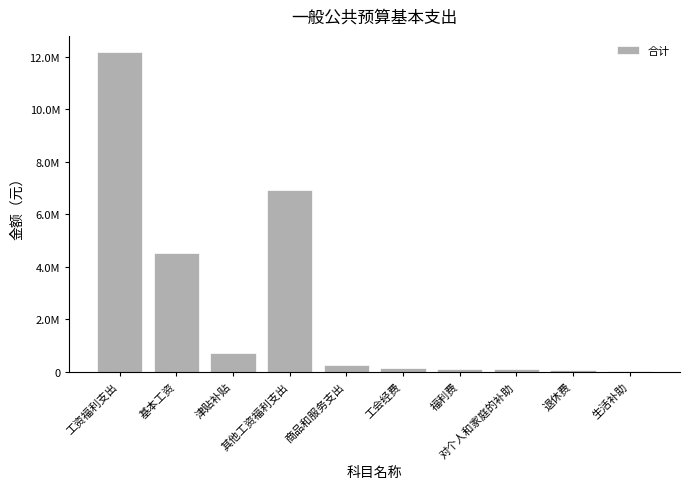

True or false: the data shows 72191.0 at 福利费.

False